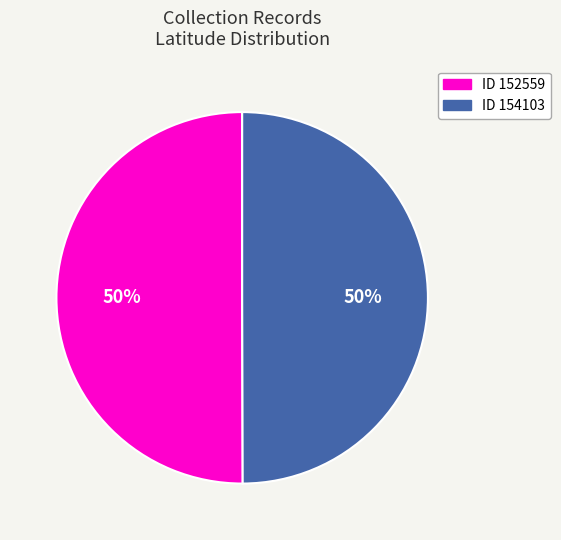

To the nearest percent, what is the average slice percentage?

50%